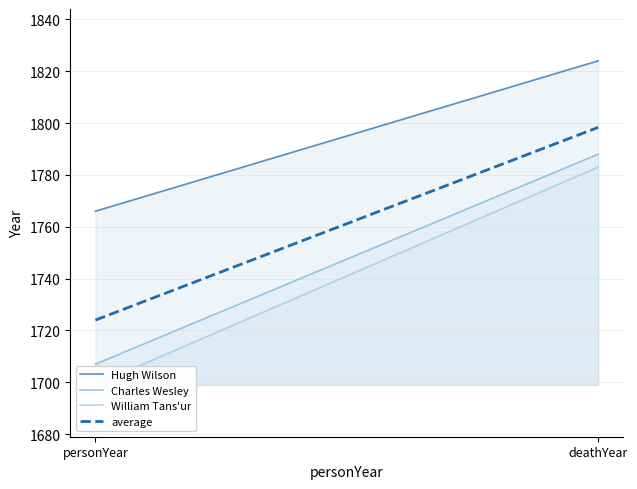

Is the value of average at personYear greater than the value of William Tans'ur at deathYear?

No